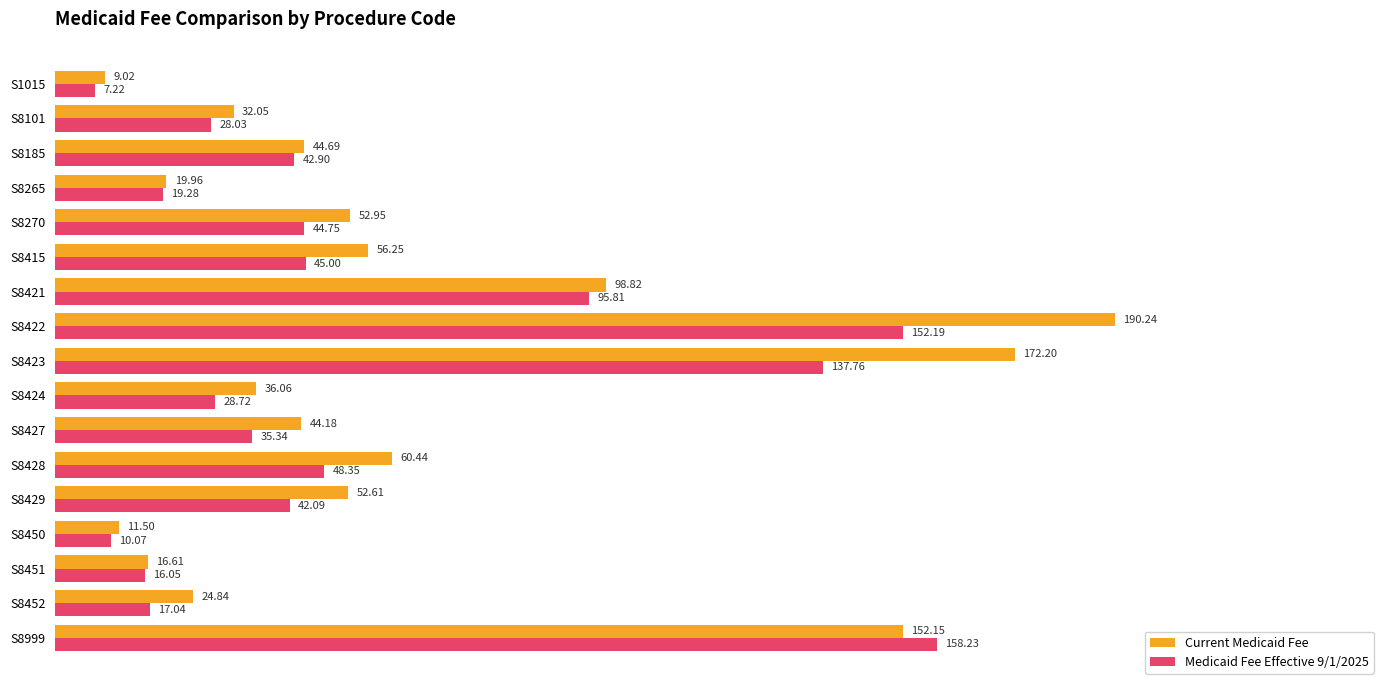

What is the greatest value displayed?

190.2